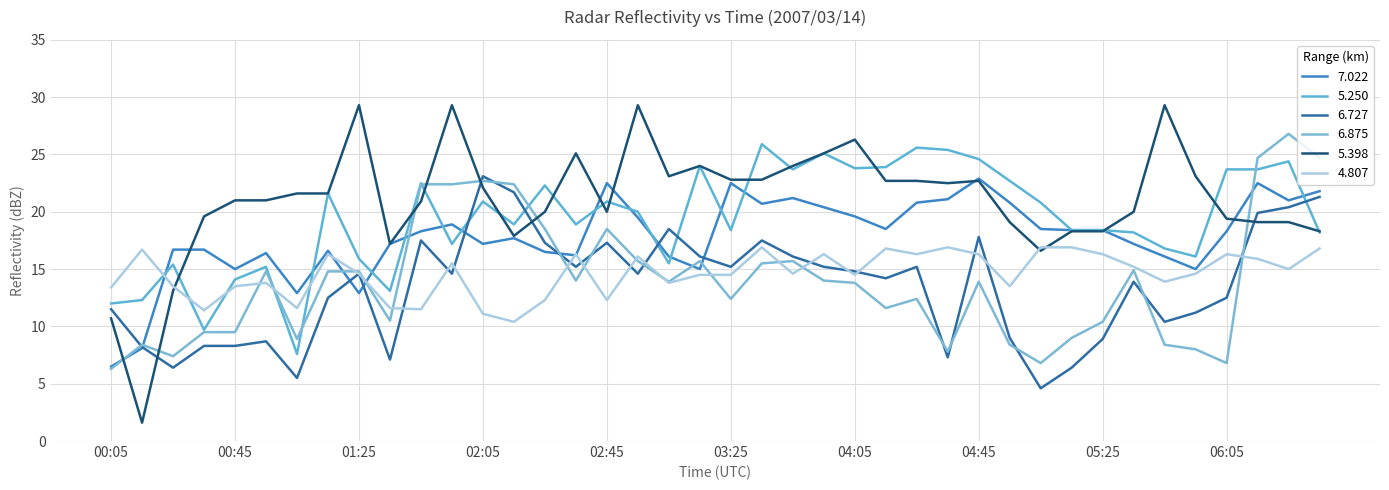

Does the chart display data point markers on the line(s)?

No